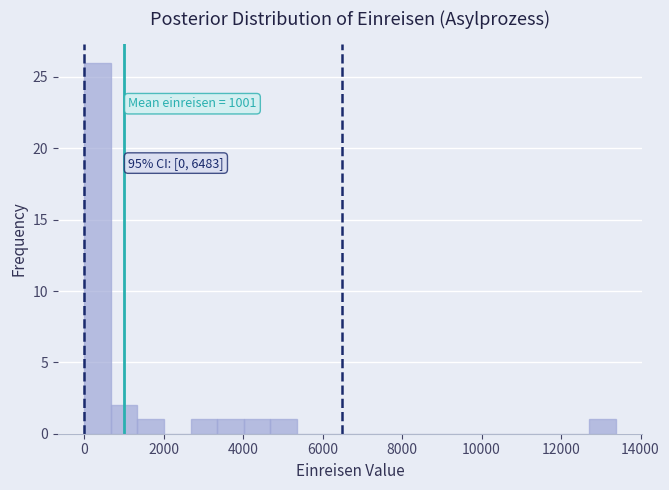

Around what value on the x-axis is the tallest bar? Give the approximate position of its centre, as read against the axis.

400